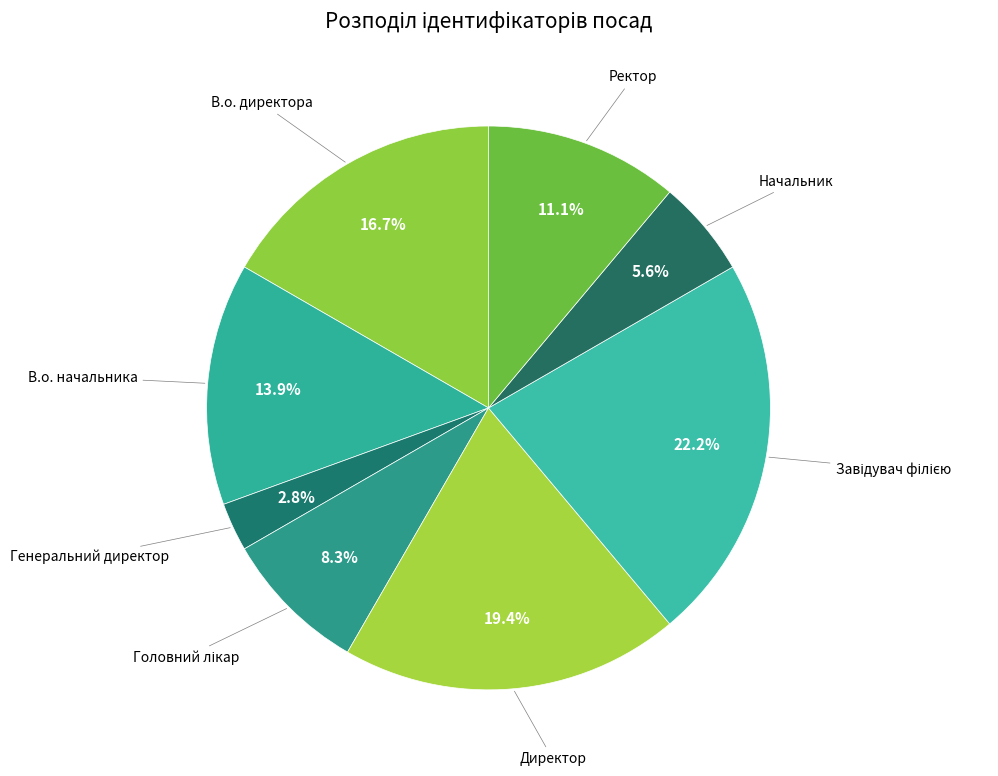

What is the ratio of the value at Ректор to the value at В.о. начальника?

0.8